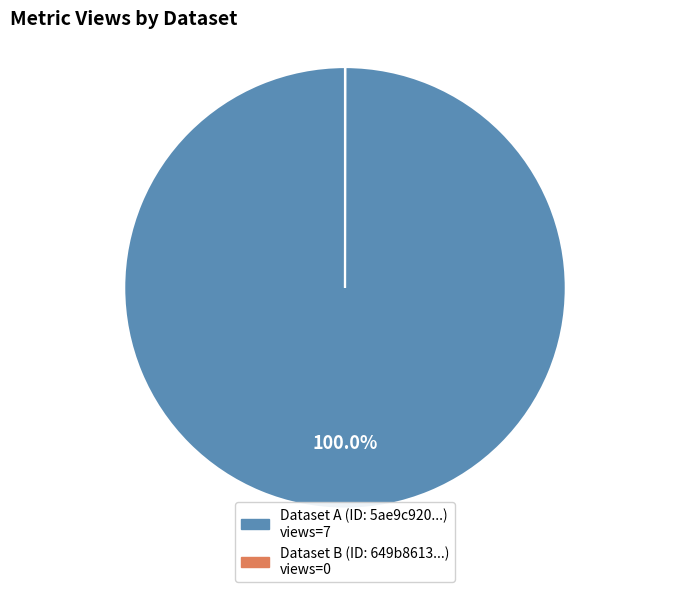

Is there a majority slice in this chart?

Yes